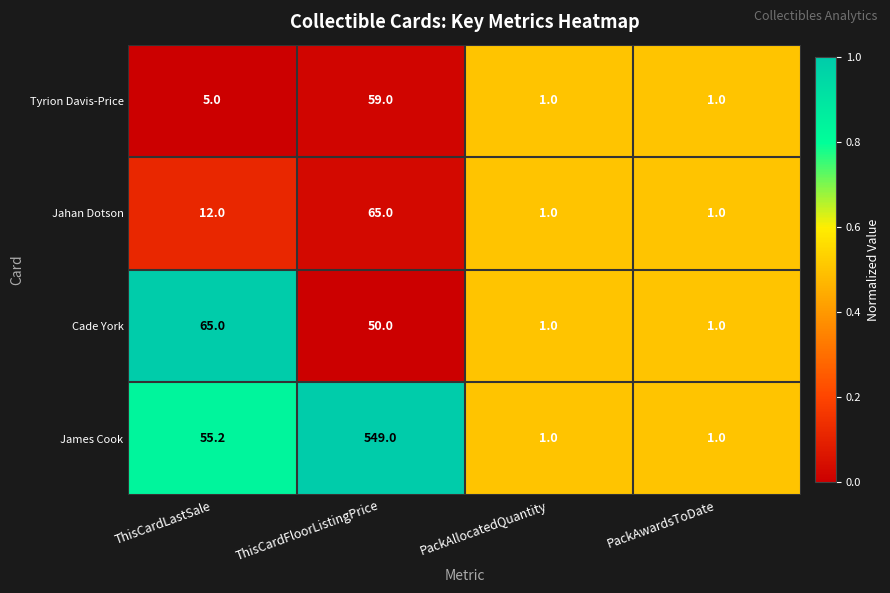

What is the sum of all James Cook values?

606.2